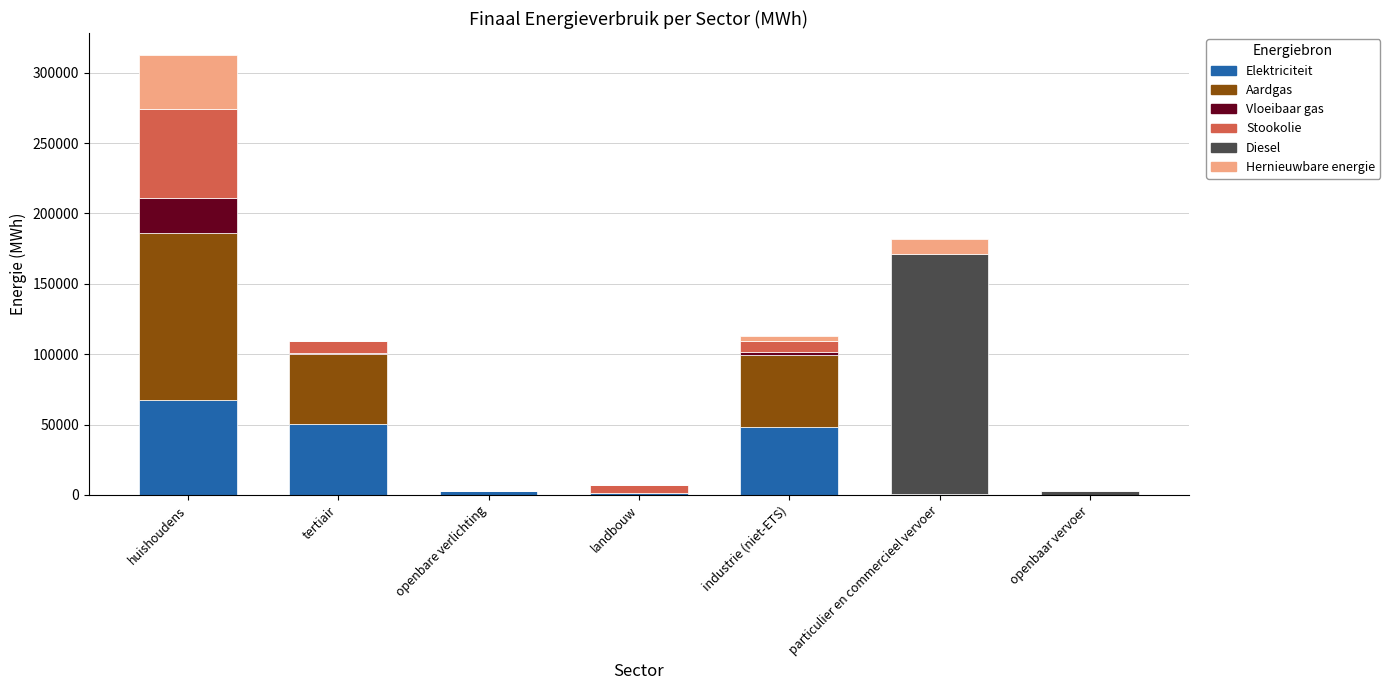

At which category is the sum across all series the highest?

huishoudens